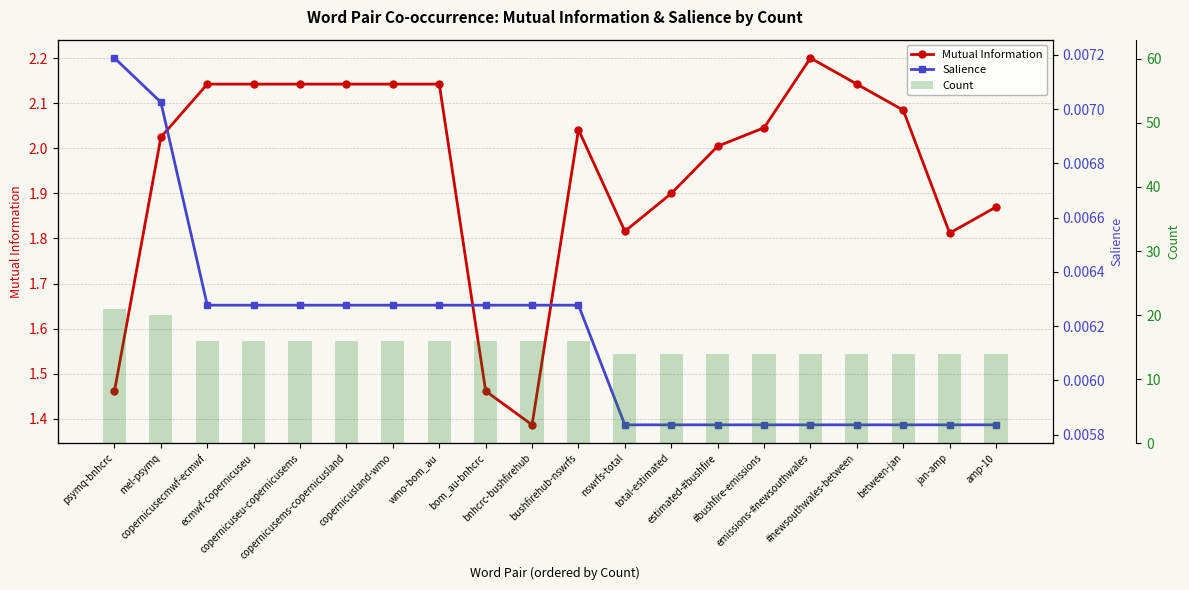

Reading left to right, transcribe all the data shown in this chart.

Mutual Information: 1.5	2.0	2.1	2.1	2.1	2.1	2.1	2.1	1.5	1.4	2.0	1.8	1.9	2.0	2.0	2.2	2.1	2.1	1.8	1.9
Salience: 0.0	0.0	0.0	0.0	0.0	0.0	0.0	0.0	0.0	0.0	0.0	0.0	0.0	0.0	0.0	0.0	0.0	0.0	0.0	0.0
Count: 21.0	20.0	16.0	16.0	16.0	16.0	16.0	16.0	16.0	16.0	16.0	14.0	14.0	14.0	14.0	14.0	14.0	14.0	14.0	14.0